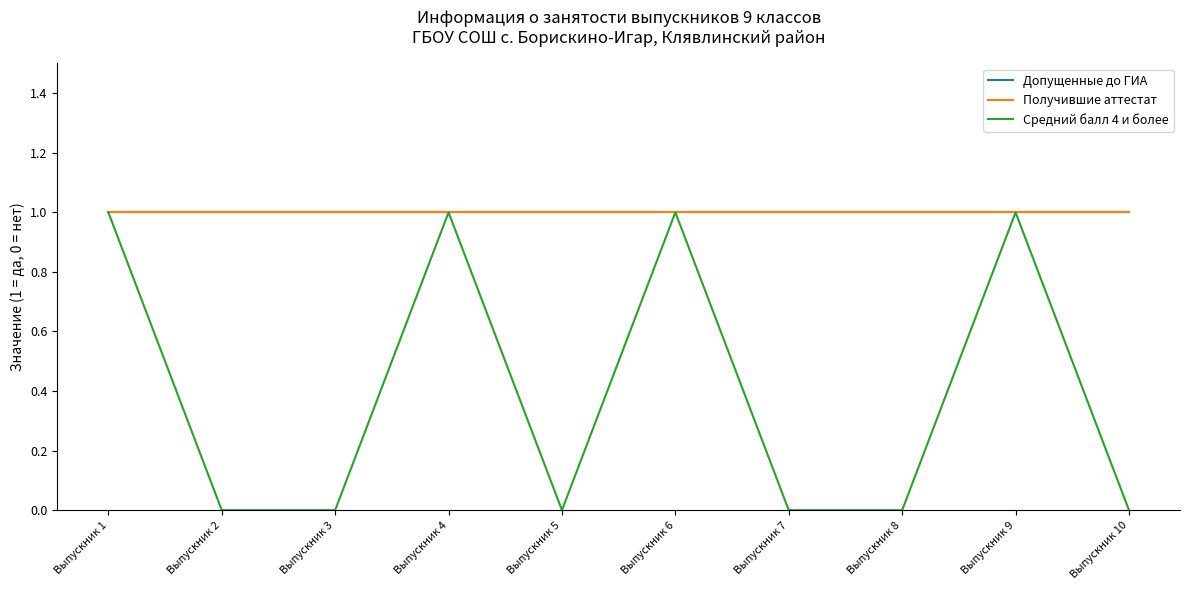

Which series changed the most between Выпускник 2 and Выпускник 9?

Средний балл 4 и более